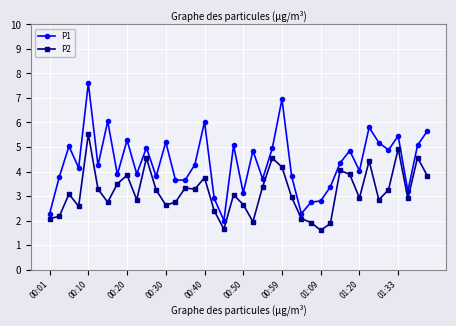

How many distinct data groups are displayed?

2